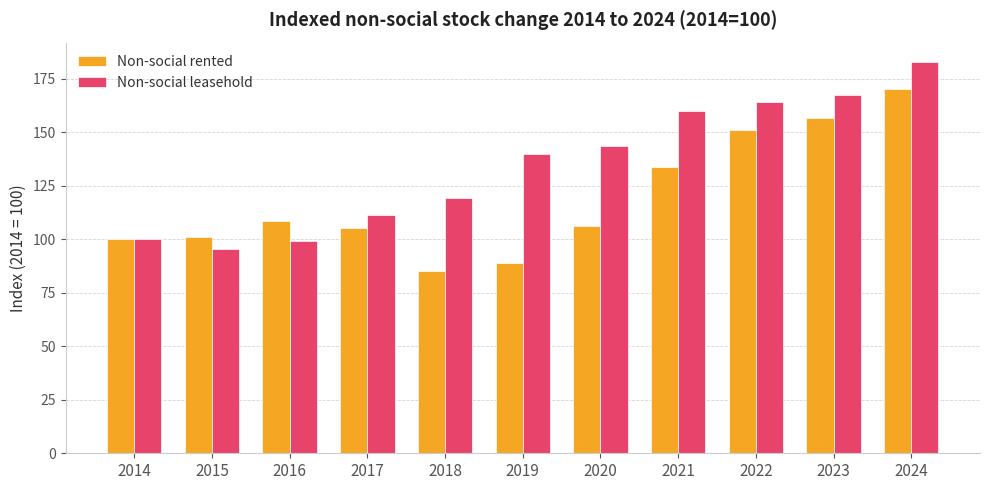

Which series has the largest total across all categories?

Non-social leasehold